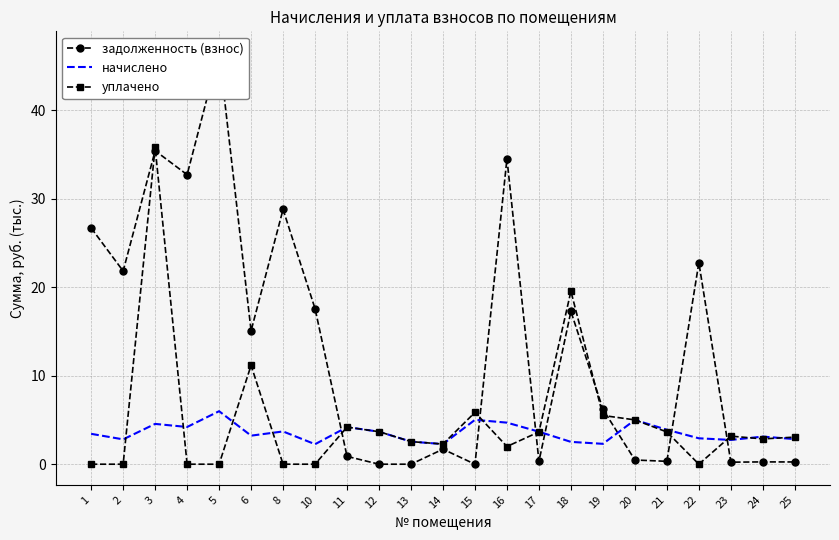

Is it true that задолженность (взнос) equals 0.3 at 17?

True